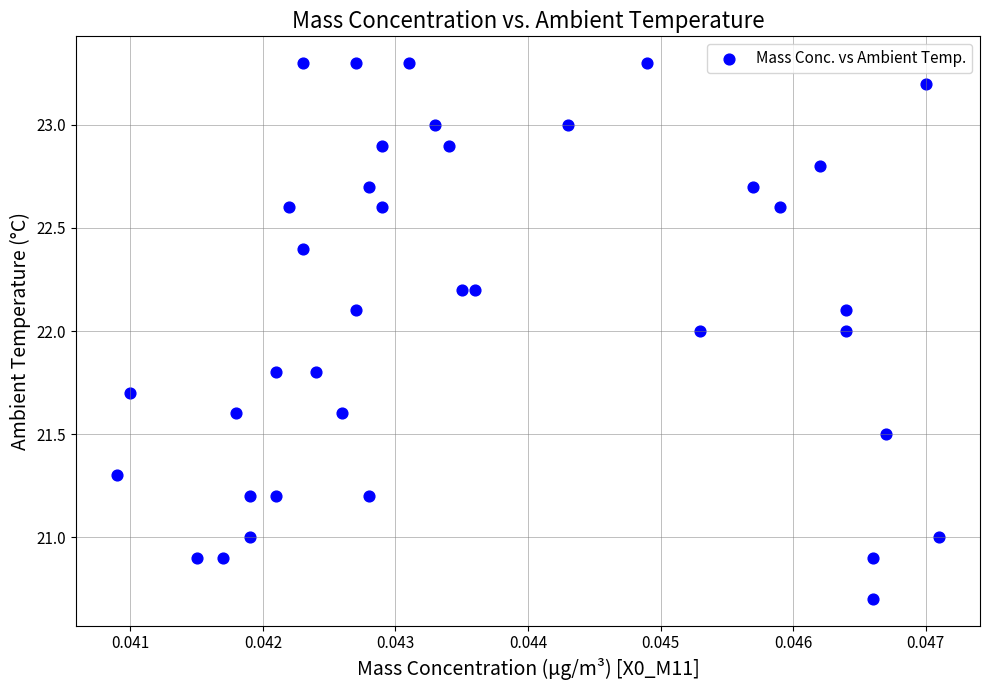

What is the range of Y values (max minus min)?

2.6